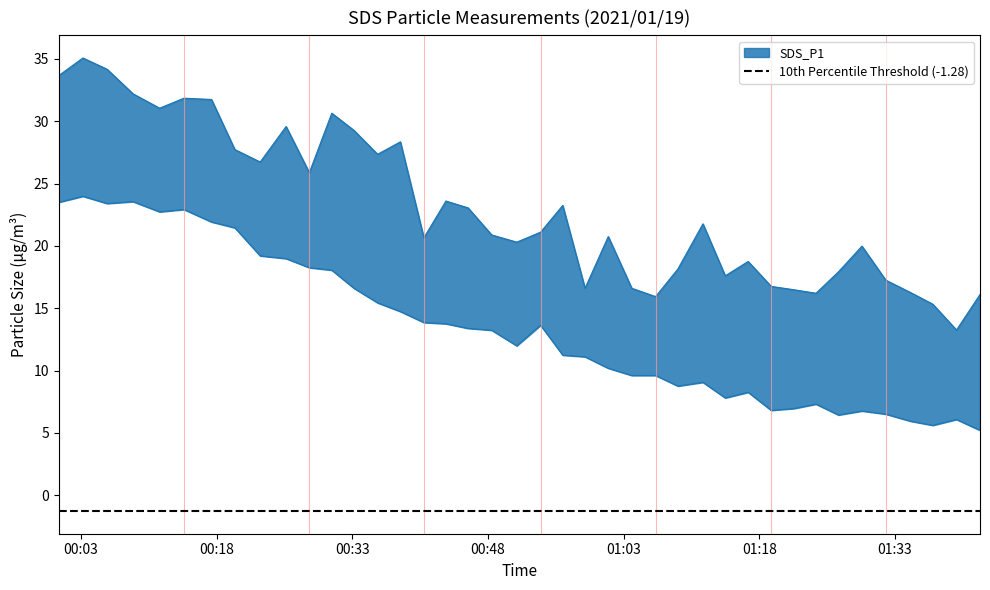

Reading left to right, transcribe all the data shown in this chart.

SDS_P1: 2021/01/19 00:00:33=33.7	2021/01/19 00:03:13=35.1	2021/01/19 00:05:54=34.2	2021/01/19 00:08:46=32.2	2021/01/19 00:11:42=31.1	2021/01/19 00:14:23=31.9	2021/01/19 00:17:26=31.8	2021/01/19 00:20:01=27.7	2021/01/19 00:22:49=26.7	2021/01/19 00:25:41=29.6	2021/01/19 00:28:15=25.9	2021/01/19 00:30:44=30.6	2021/01/19 00:33:11=29.3	2021/01/19 00:35:48=27.4	2021/01/19 00:38:19=28.4	2021/01/19 00:40:55=20.6	2021/01/19 00:43:21=23.6	2021/01/19 00:45:48=23.1	2021/01/19 00:48:25=20.9	2021/01/19 00:51:11=20.3	2021/01/19 00:53:49=21.1	2021/01/19 00:56:16=23.2	2021/01/19 00:58:44=16.6	2021/01/19 01:01:18=20.8	2021/01/19 01:03:54=16.6	2021/01/19 01:06:32=15.9	2021/01/19 01:09:00=18.1	2021/01/19 01:11:46=21.8	2021/01/19 01:14:14=17.6	2021/01/19 01:16:46=18.8	2021/01/19 01:19:19=16.8	2021/01/19 01:21:50=16.5	2021/01/19 01:24:16=16.2	2021/01/19 01:26:45=17.9	2021/01/19 01:29:21=20.0	2021/01/19 01:31:59=17.2	2021/01/19 01:34:44=16.2	2021/01/19 01:37:11=15.3	2021/01/19 01:39:48=13.2	2021/01/19 01:42:24=16.1
SDS_P2: 2021/01/19 00:00:33=23.5	2021/01/19 00:03:13=24.0	2021/01/19 00:05:54=23.4	2021/01/19 00:08:46=23.6	2021/01/19 00:11:42=22.7	2021/01/19 00:14:23=22.9	2021/01/19 00:17:26=21.9	2021/01/19 00:20:01=21.4	2021/01/19 00:22:49=19.2	2021/01/19 00:25:41=19.0	2021/01/19 00:28:15=18.2	2021/01/19 00:30:44=18.1	2021/01/19 00:33:11=16.6	2021/01/19 00:35:48=15.4	2021/01/19 00:38:19=14.7	2021/01/19 00:40:55=13.8	2021/01/19 00:43:21=13.8	2021/01/19 00:45:48=13.4	2021/01/19 00:48:25=13.2	2021/01/19 00:51:11=12.0	2021/01/19 00:53:49=13.6	2021/01/19 00:56:16=11.2	2021/01/19 00:58:44=11.1	2021/01/19 01:01:18=10.2	2021/01/19 01:03:54=9.6	2021/01/19 01:06:32=9.6	2021/01/19 01:09:00=8.8	2021/01/19 01:11:46=9.1	2021/01/19 01:14:14=7.8	2021/01/19 01:16:46=8.2	2021/01/19 01:19:19=6.8	2021/01/19 01:21:50=7.0	2021/01/19 01:24:16=7.3	2021/01/19 01:26:45=6.4	2021/01/19 01:29:21=6.8	2021/01/19 01:31:59=6.5	2021/01/19 01:34:44=5.9	2021/01/19 01:37:11=5.6	2021/01/19 01:39:48=6.1	2021/01/19 01:42:24=5.2